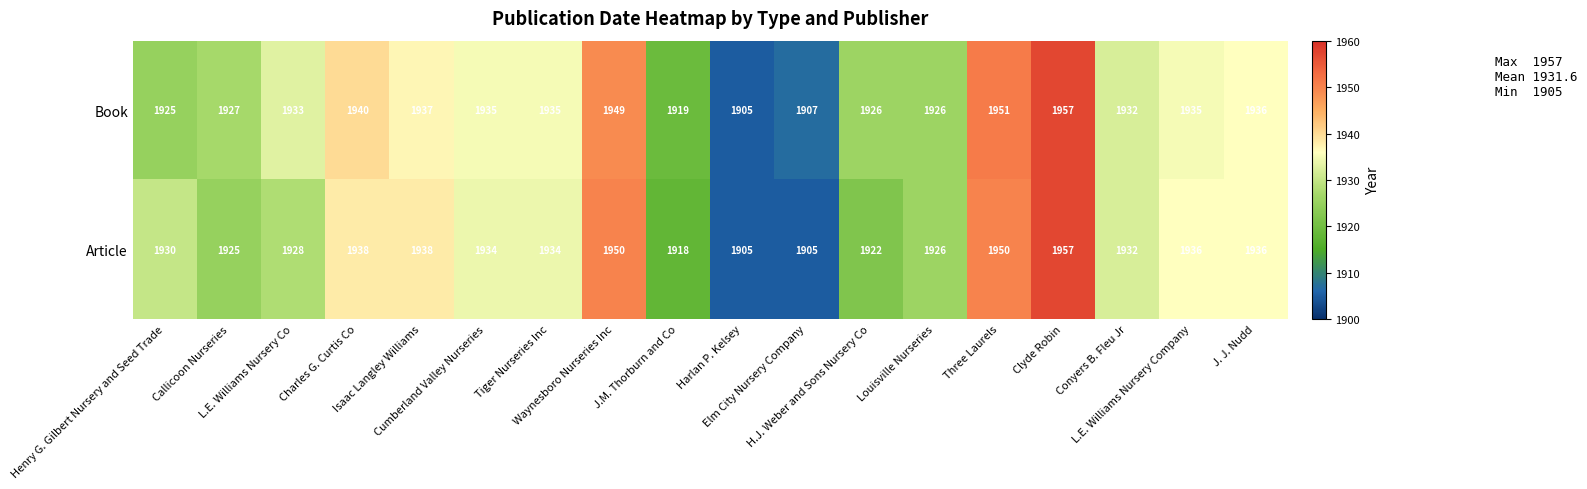

What is the greatest value displayed?

1957